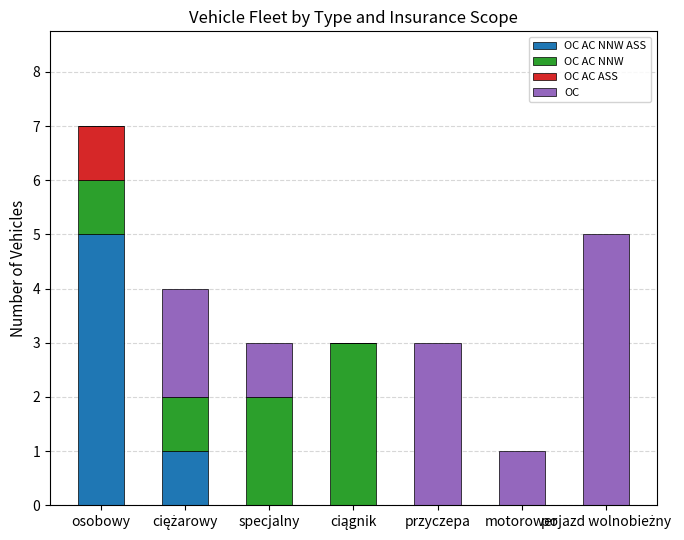

Are the bars horizontal?

No